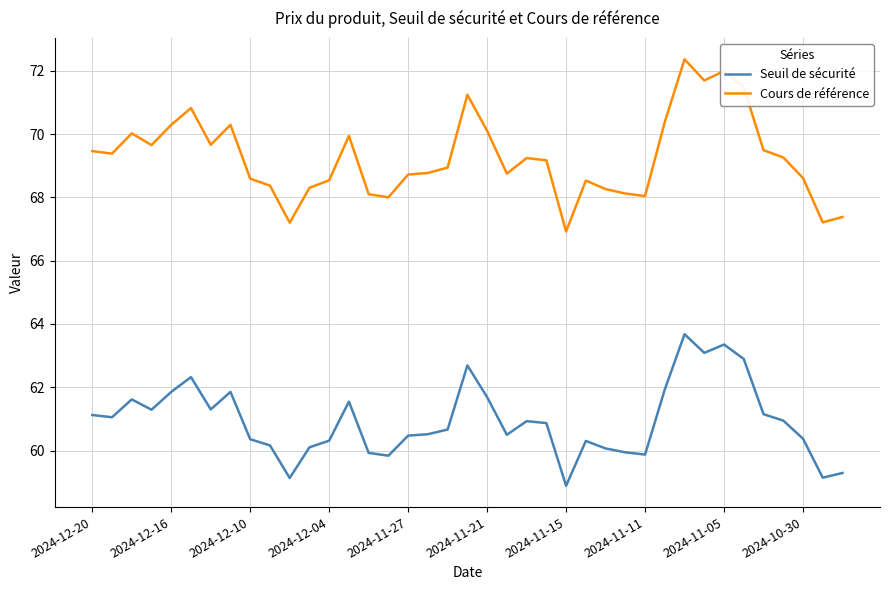

Which series has the widest spread of values?

Cours de référence